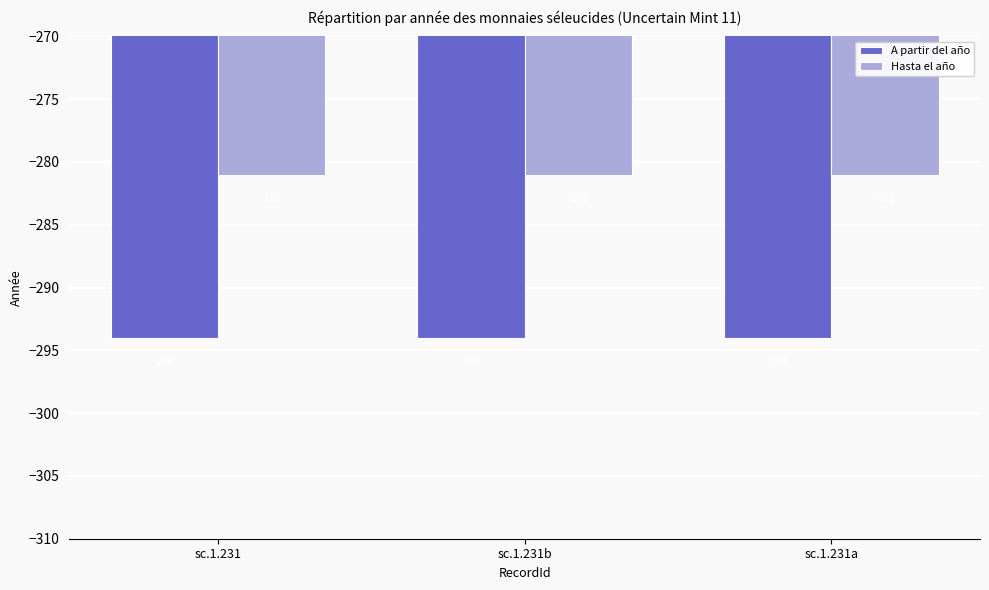

Reading left to right, extract all data points from this chart.

A partir del año: sc.1.231=-294	sc.1.231b=-294	sc.1.231a=-294
Hasta el año: sc.1.231=-281	sc.1.231b=-281	sc.1.231a=-281